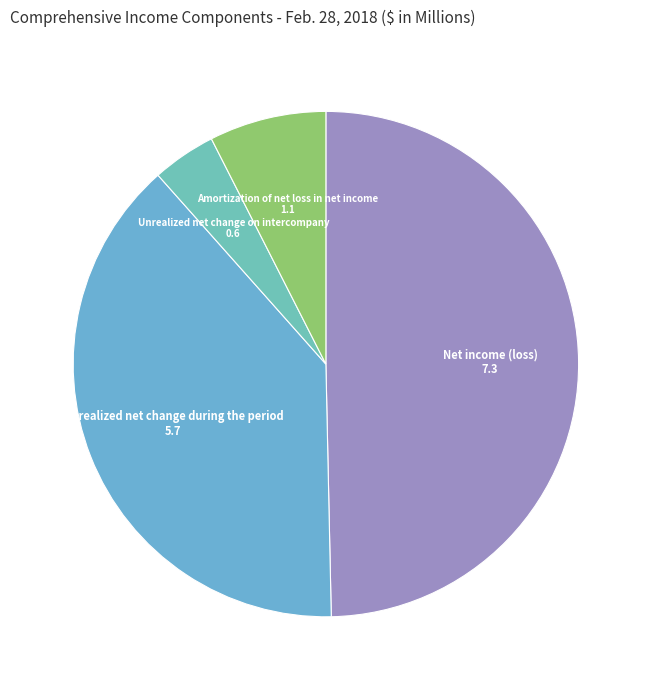

Which category has the biggest portion of the pie?

Net income (loss)